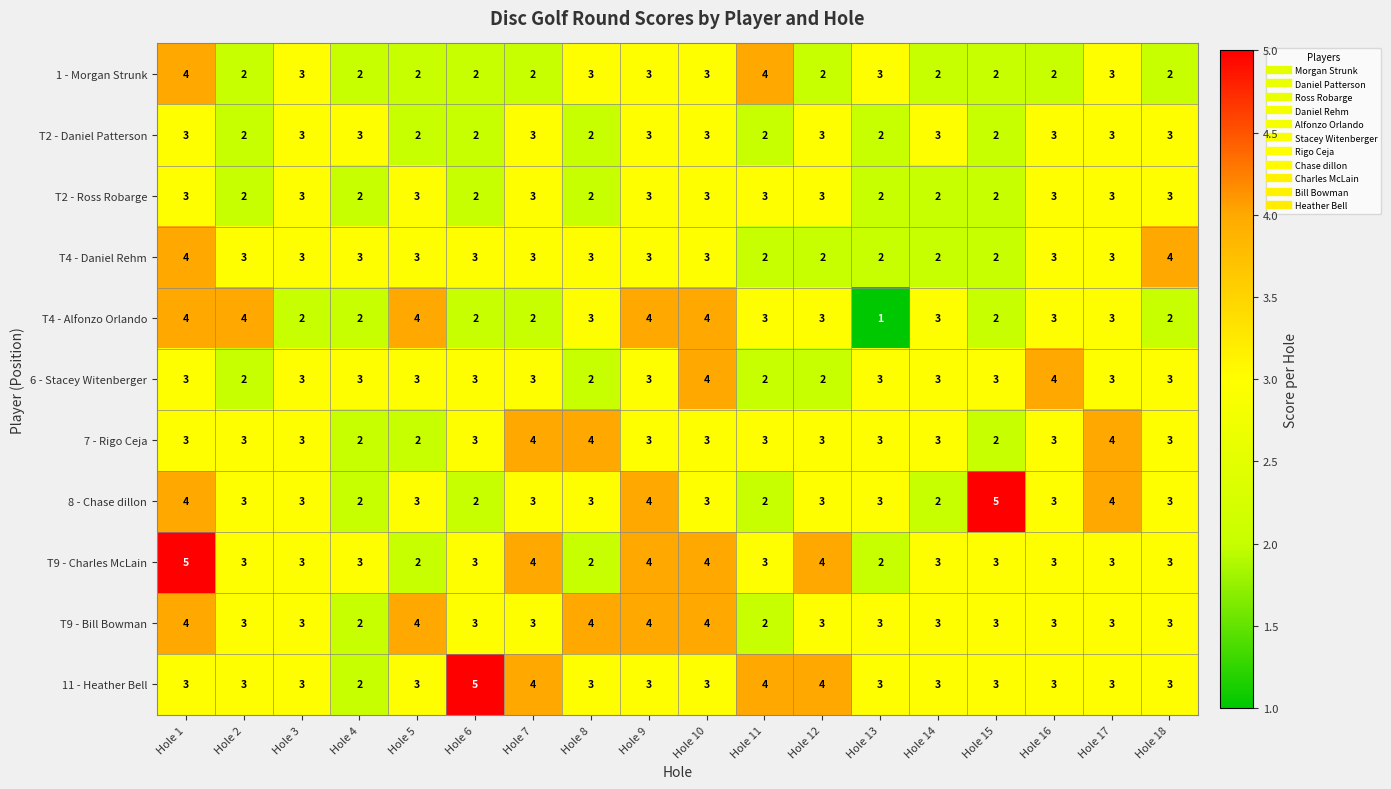

What is the greatest value displayed?

5